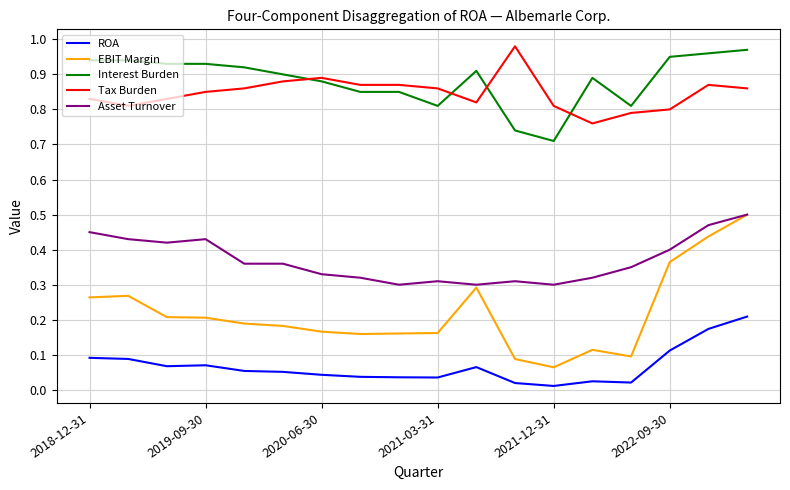

Does the chart have visible grid lines?

Yes